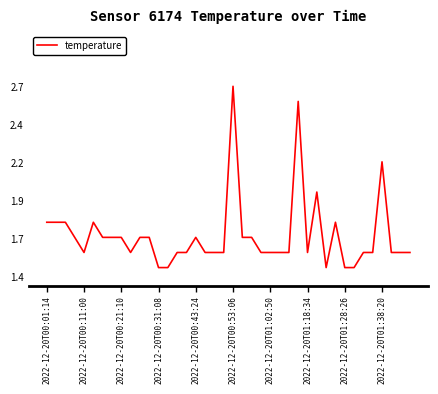

How many points are lower than both their immediate neighbors (excluding endpoints)?

4